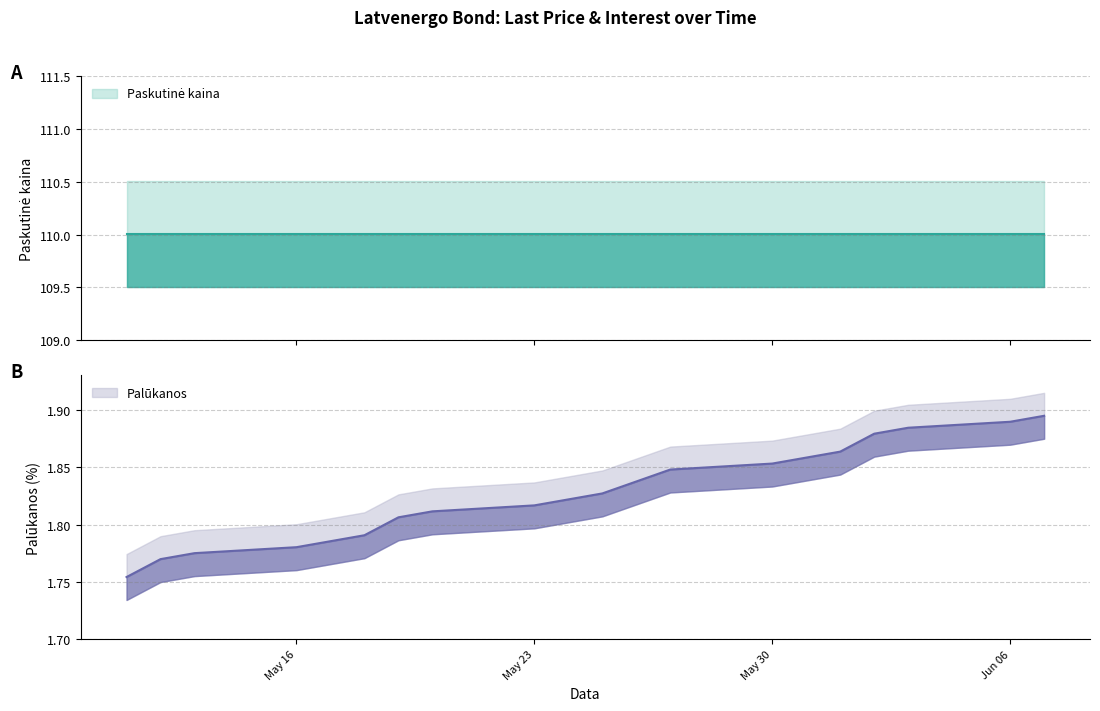

What is the ratio of the value at 2022-06-02 to the value at 2022-05-31?

1.0